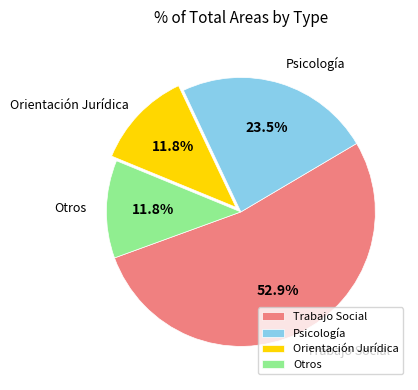

Is there any slice that represents more than half of the pie?

Yes